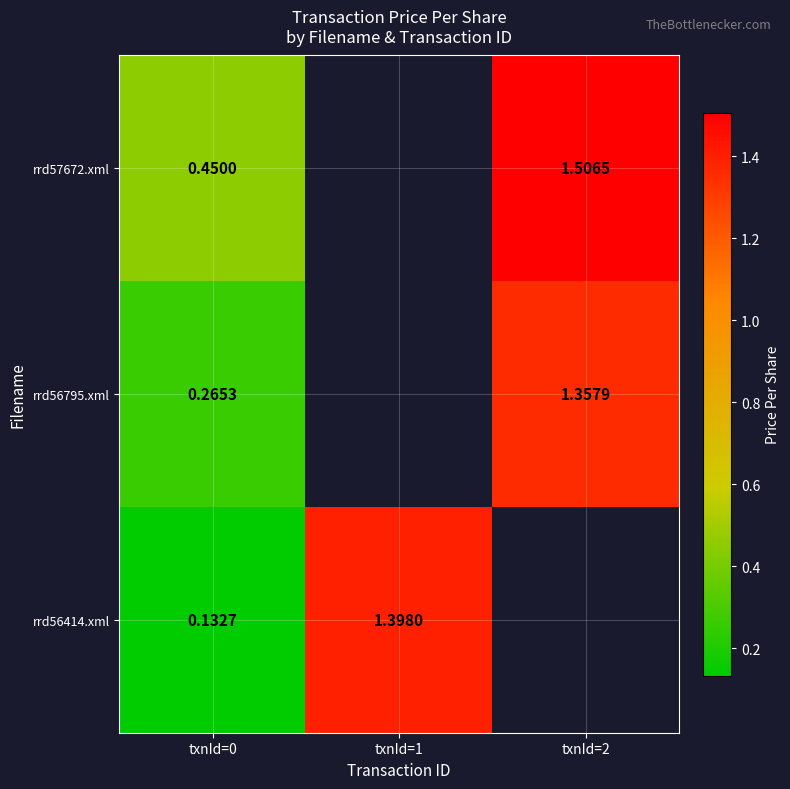

What is the sum of the rrd56414.xml values at txnId=1 and txnId=0?

1.5